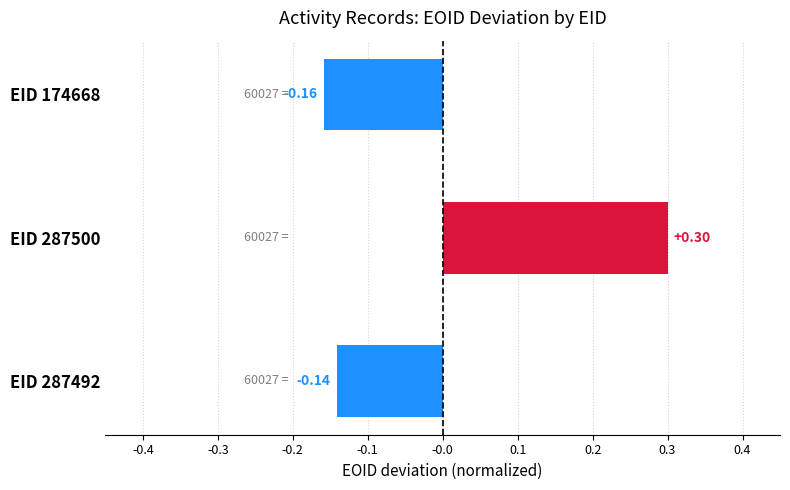

List the labels in order of value, largest first.

EID 287500, EID 287492, EID 174668